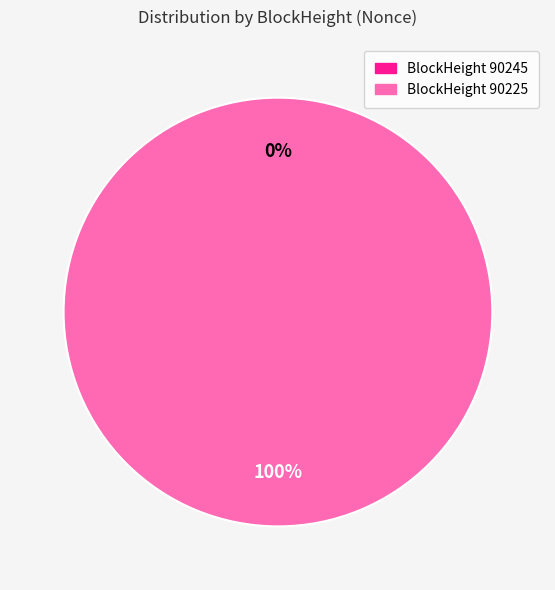

Count the number of slices in the pie.

2